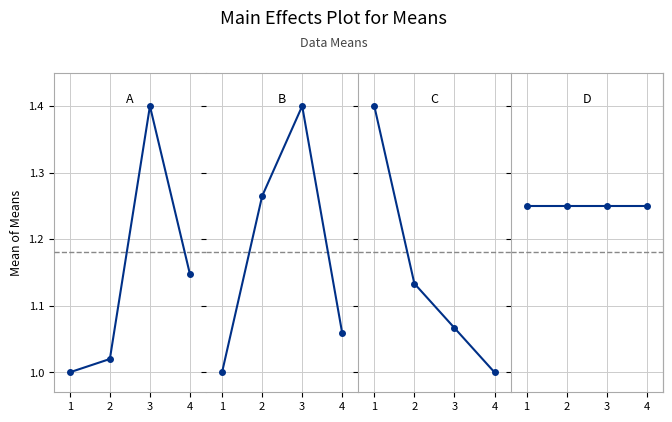

What is the value of the A point at the 4th from the left?

1.1